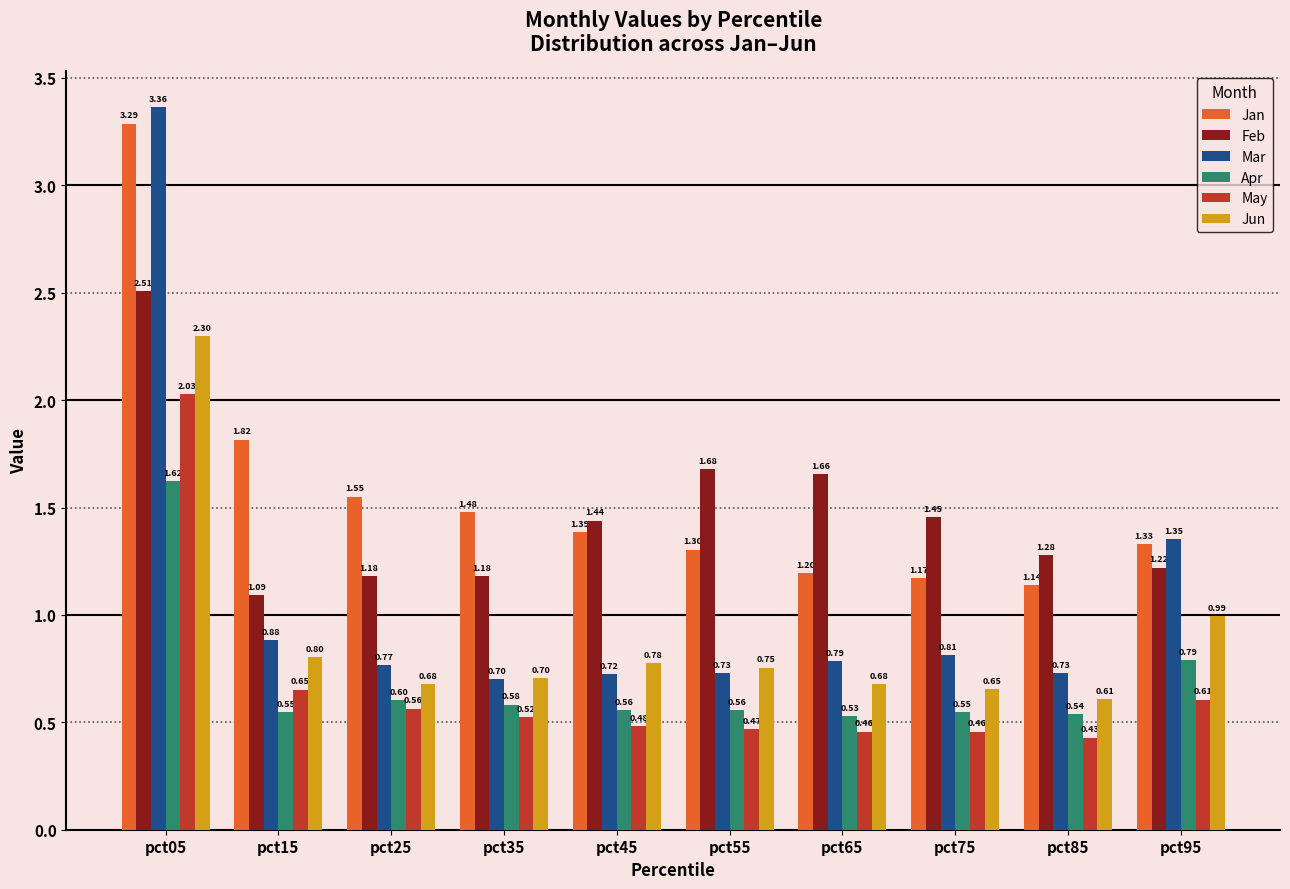

What is the total value across all series at pct65?

5.3